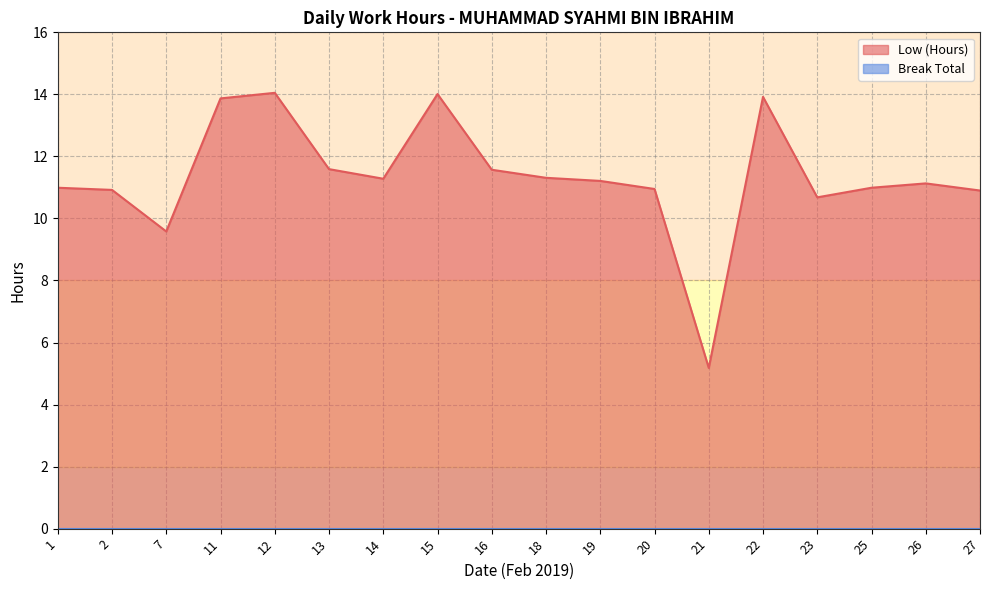

Rank the categories by value from highest to lowest.

12, 15, 22, 11, 13, 16, 18, 14, 19, 26, 1, 25, 20, 2, 27, 23, 7, 21